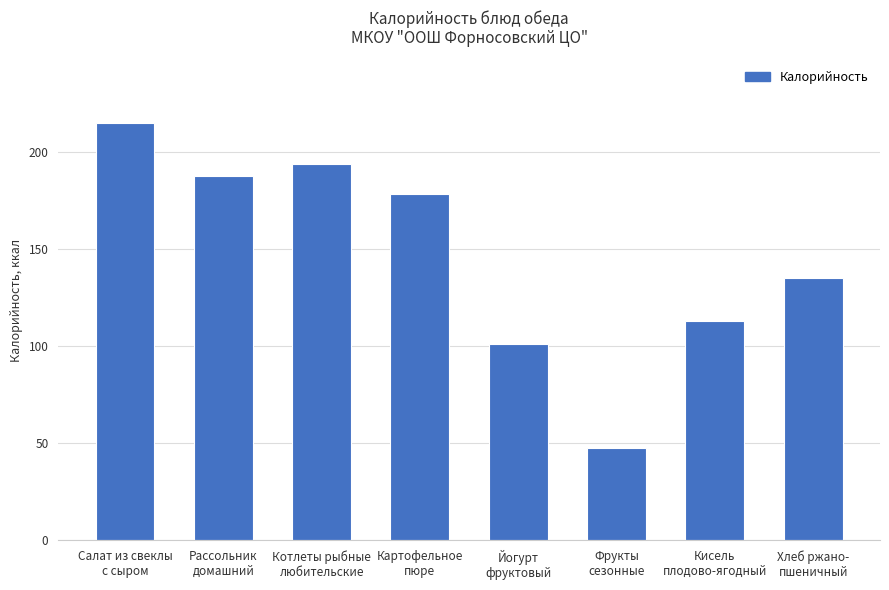

How many bars are there in total?

8